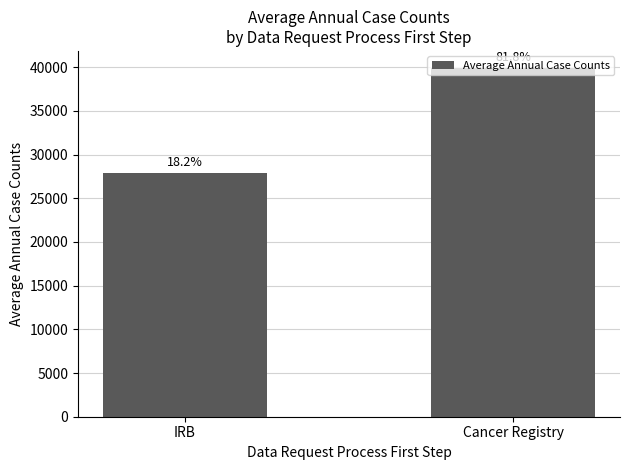

How many bars are there in total?

2